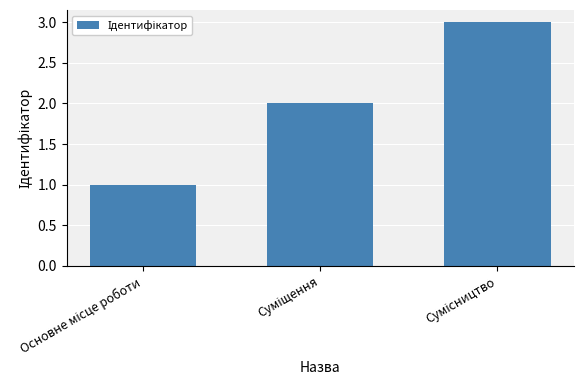

How many bars are there in total?

3